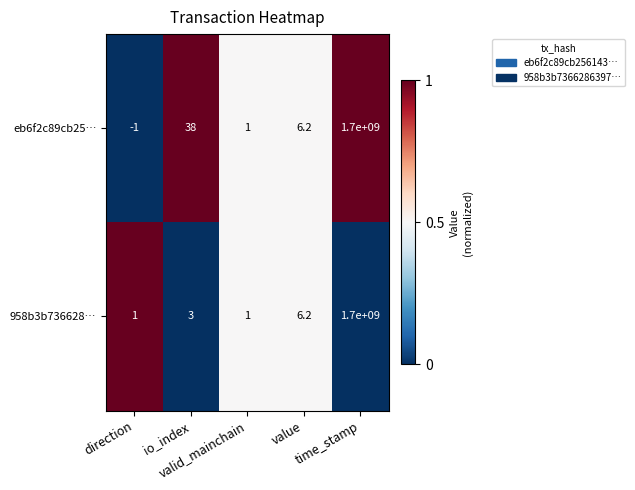

Which series has the largest total across all categories?

eb6f2c89cb25…